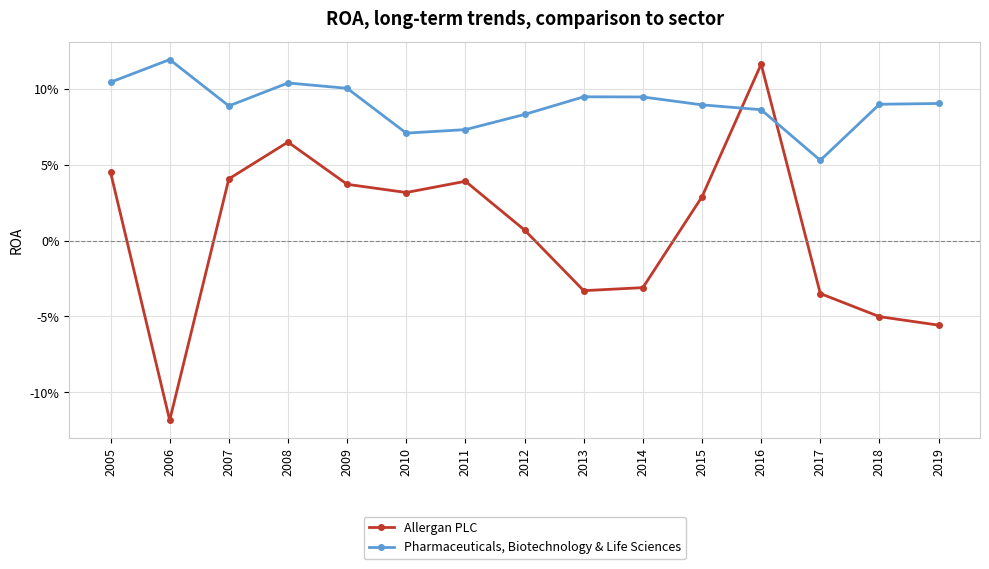

What are all the series names shown in the legend?

Allergan PLC, Pharmaceuticals, Biotechnology & Life Sciences